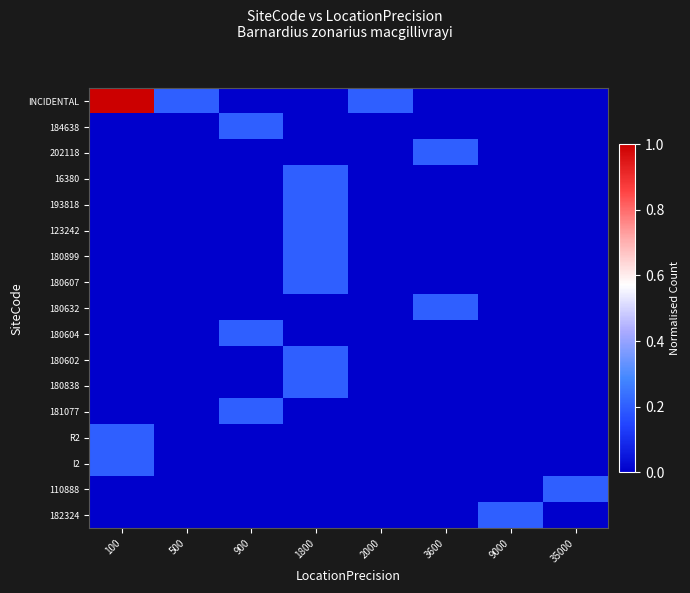

How many categories are shown in the chart?

8